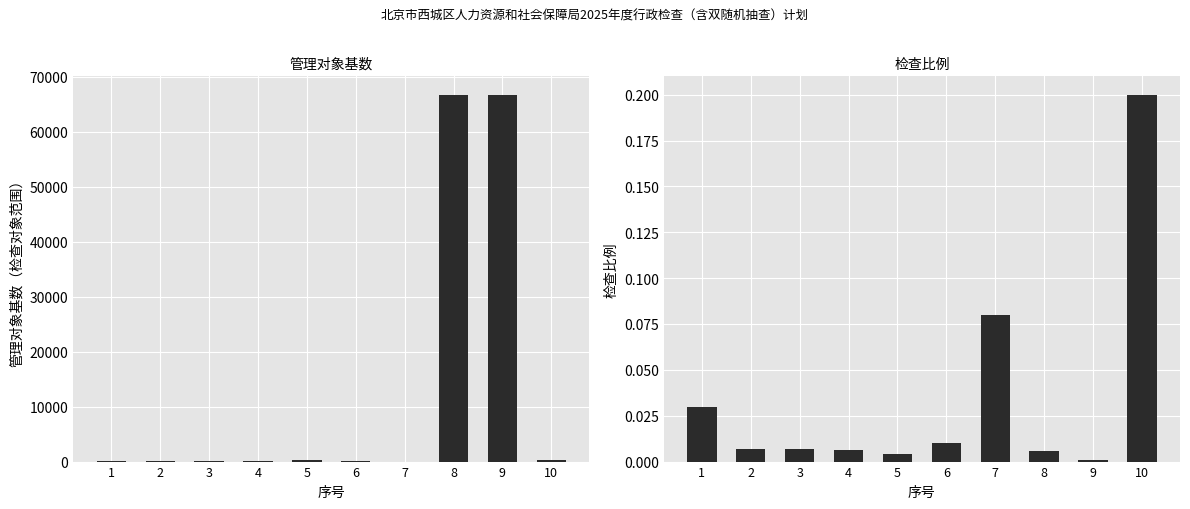

The 管理对象基数 series shows 160.0 at 4. True or false?

True